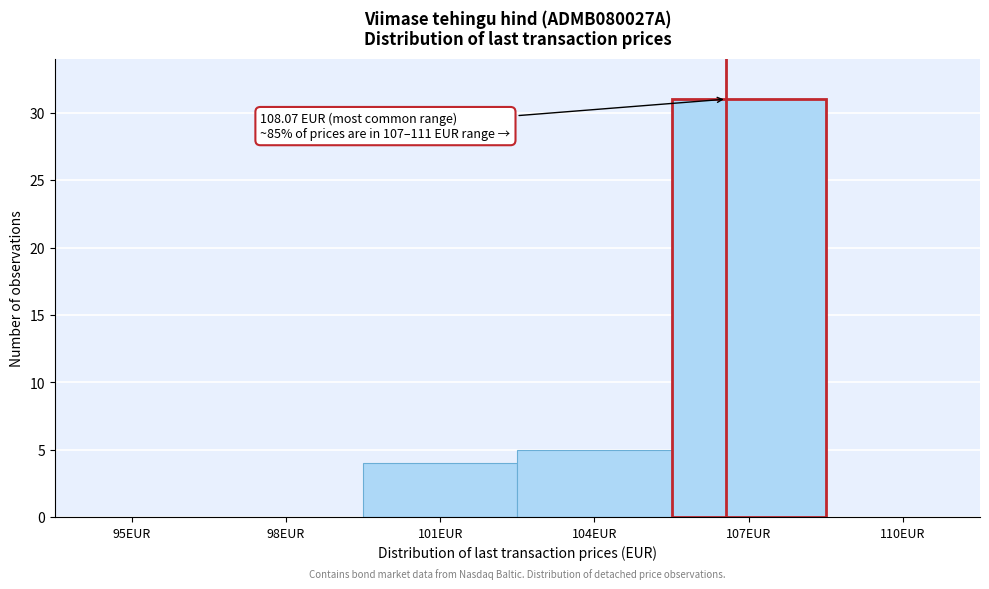

Reading left to right, extract all data points from this chart.

95EUR=0	98EUR=0	101EUR=4	104EUR=5	107EUR=31	110EUR=0